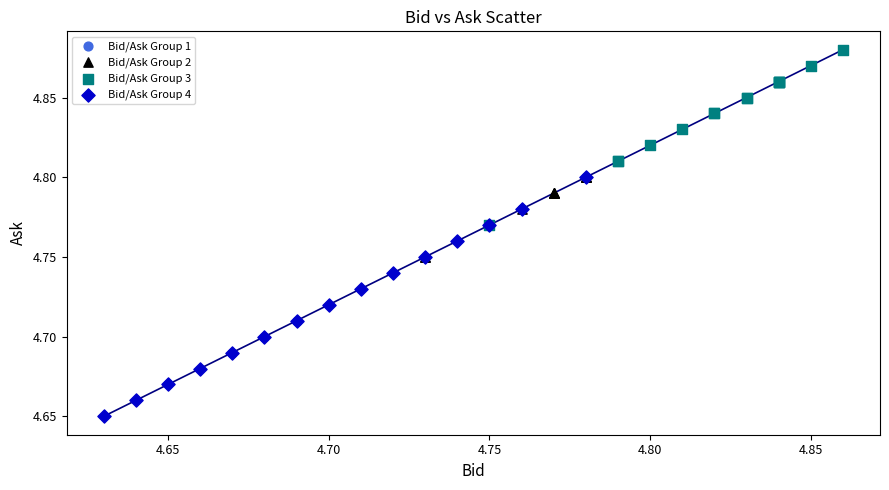

What are all the series names shown in the legend?

Bid/Ask Group 1, Bid/Ask Group 2, Bid/Ask Group 3, Bid/Ask Group 4